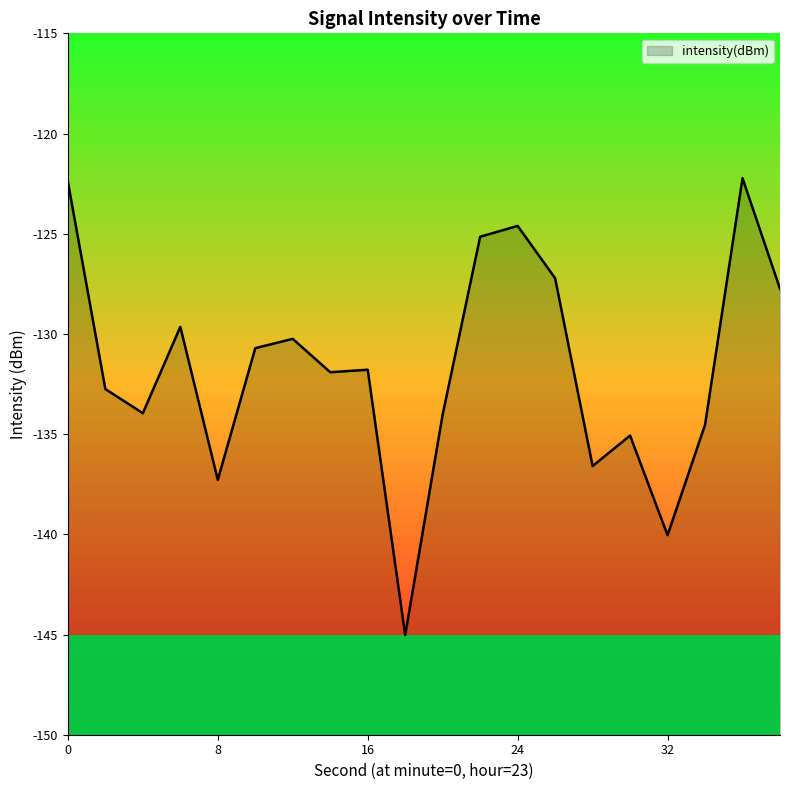

Count the number of categories in the chart.

20